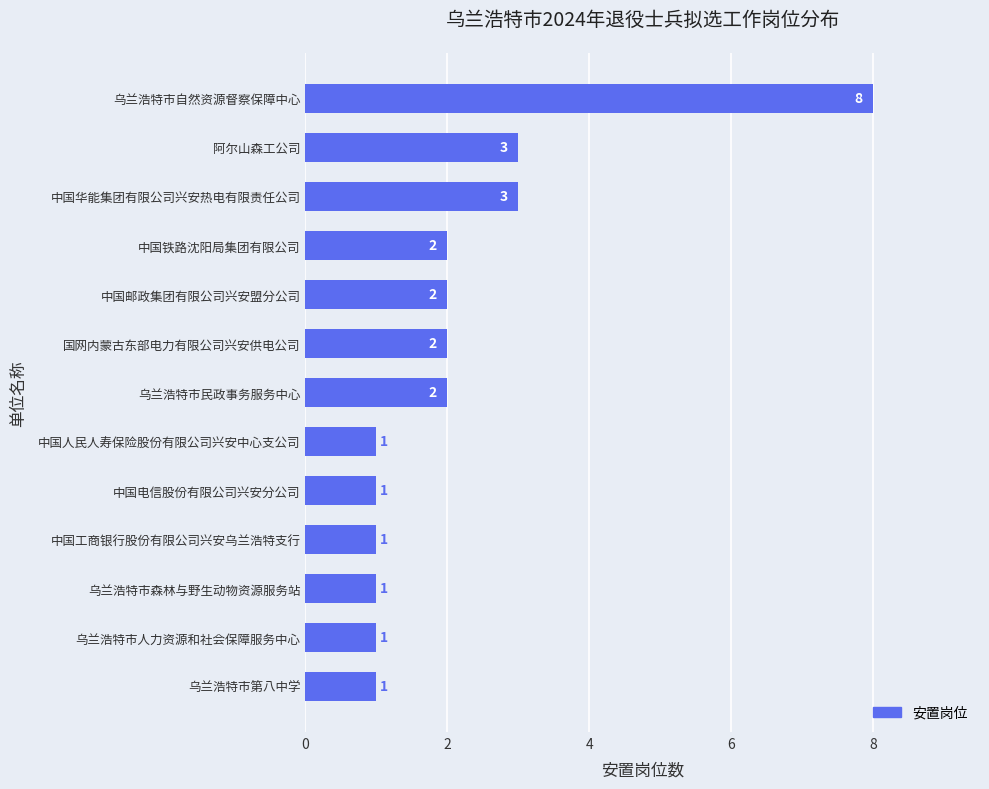

Which label corresponds to the largest value in the chart?

乌兰浩特市自然资源督察保障中心